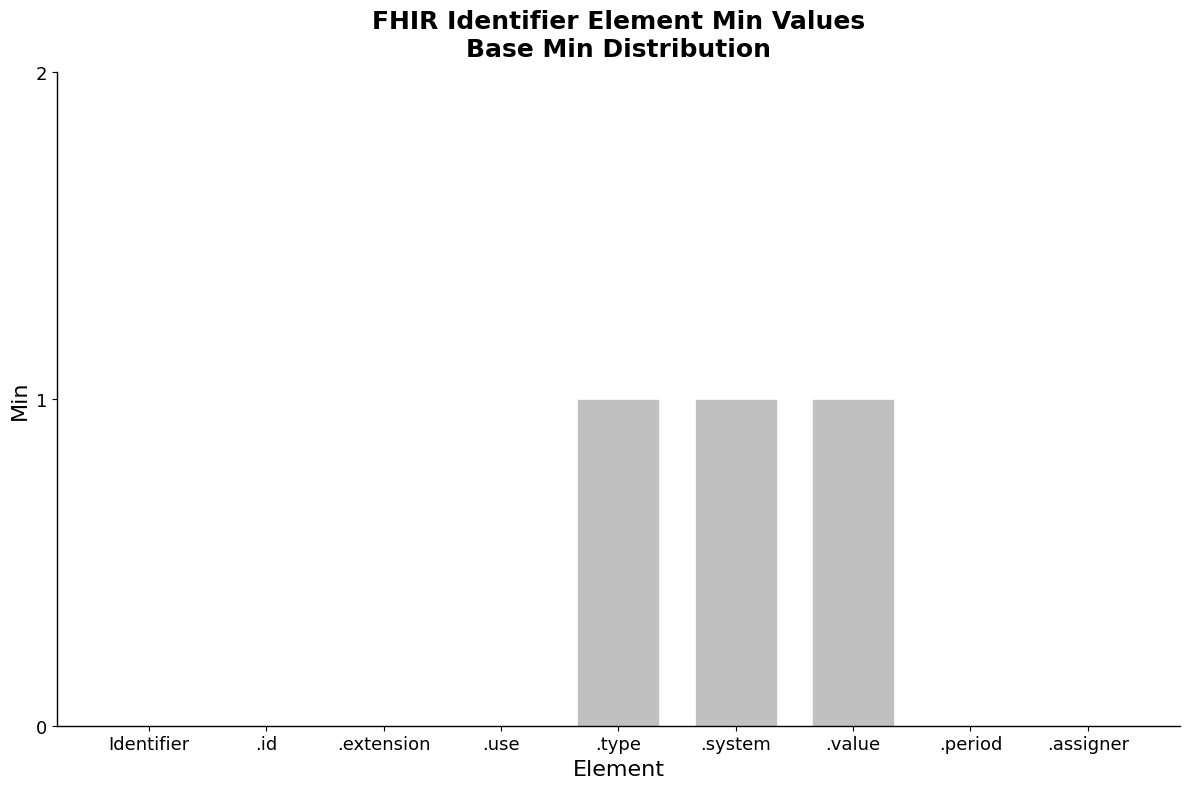

Reading right to left, transcribe all the data shown in this chart.

.assigner=0	.period=0	.value=1	.system=1	.type=1	.use=0	.extension=0	.id=0	Identifier=0